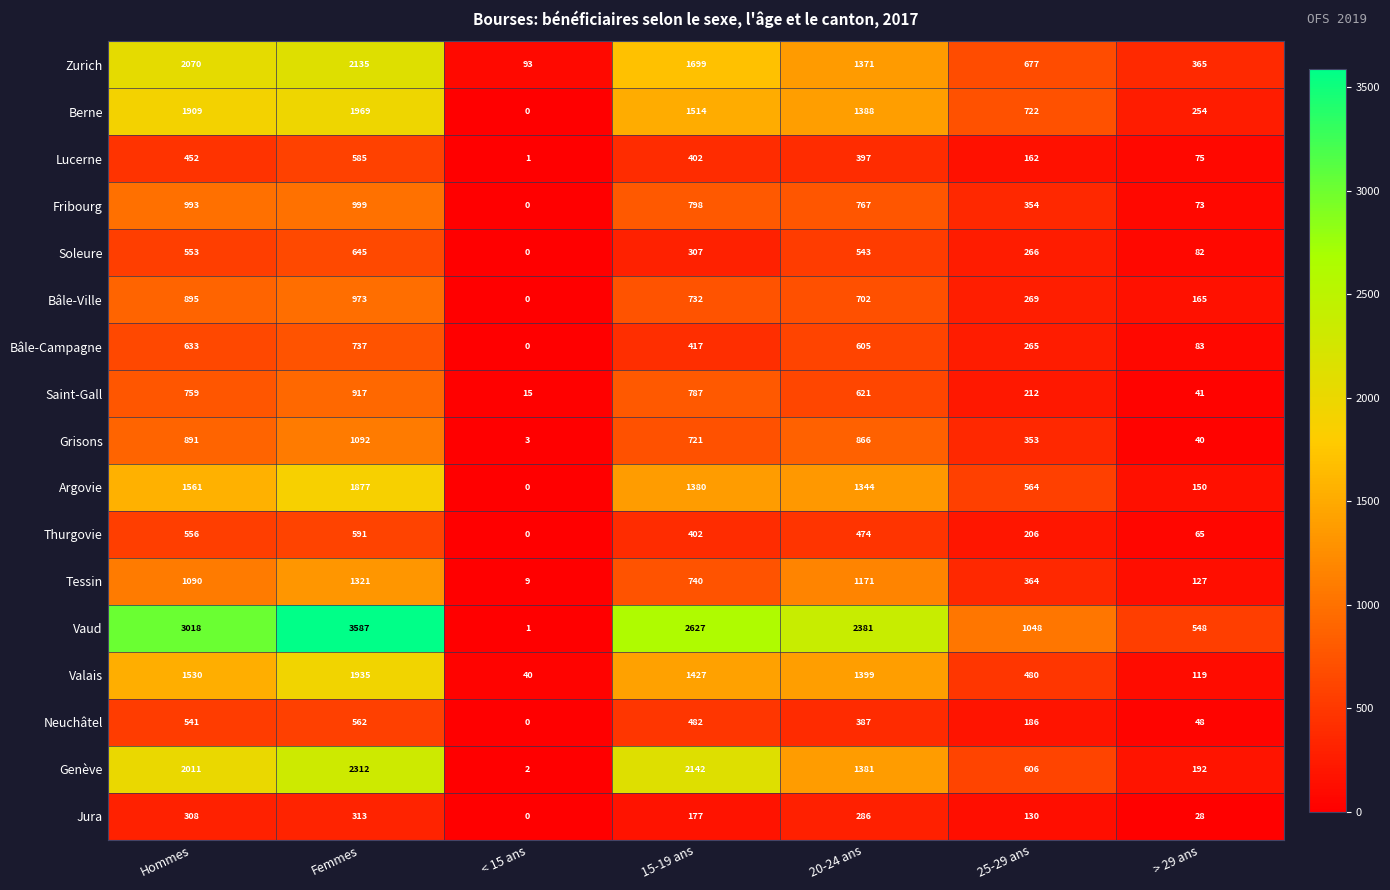

Which category has the lowest value across all series?

< 15 ans